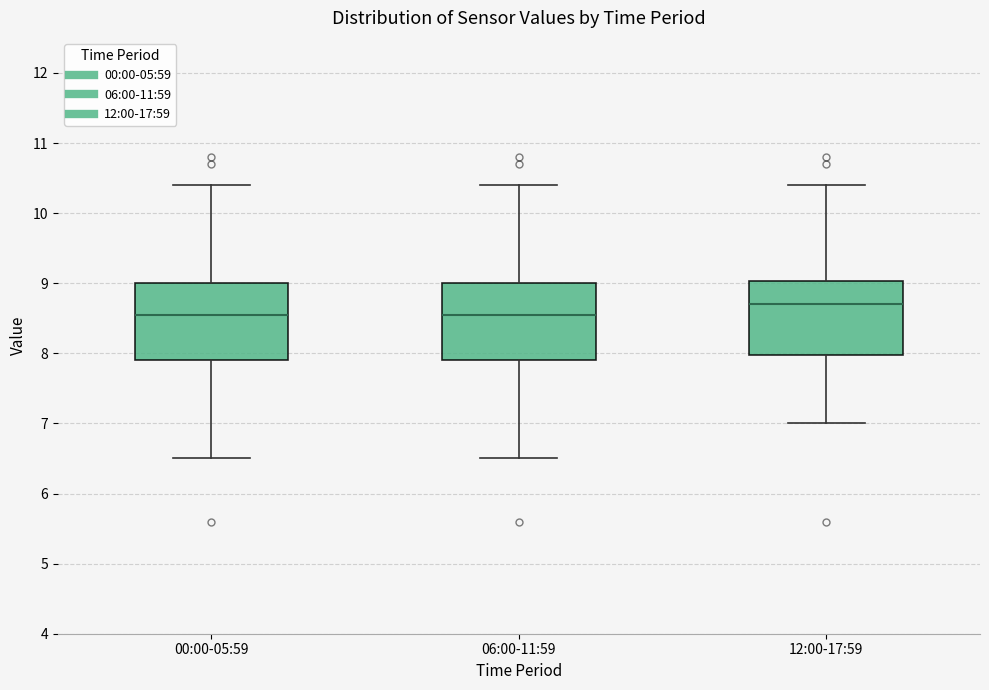

Where does the median line of the box for 06:00-11:59 sit on the y-axis? The values are not printed on the chart, so give them approximately, as read against the axis.

8.6